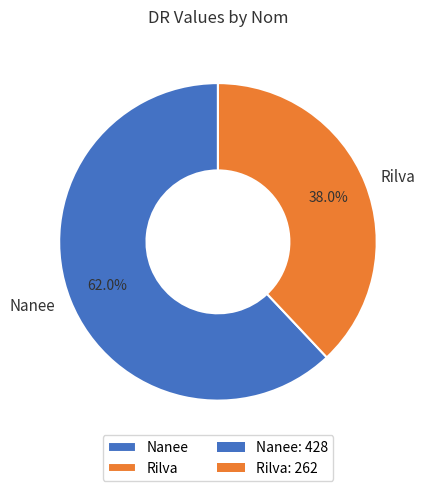

True or false: Nanee accounts for 57% of the total.

False